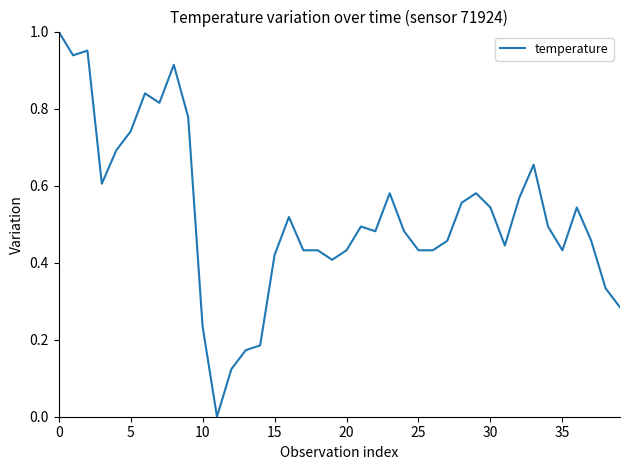

Reading right to left, list all the values displayed in this chart.

0.3	0.3	0.5	0.5	0.4	0.5	0.7	0.6	0.4	0.5	0.6	0.6	0.5	0.4	0.4	0.5	0.6	0.5	0.5	0.4	0.4	0.4	0.4	0.5	0.4	0.2	0.2	0.1	0.0	0.2	0.8	0.9	0.8	0.8	0.7	0.7	0.6	1.0	0.9	1.0